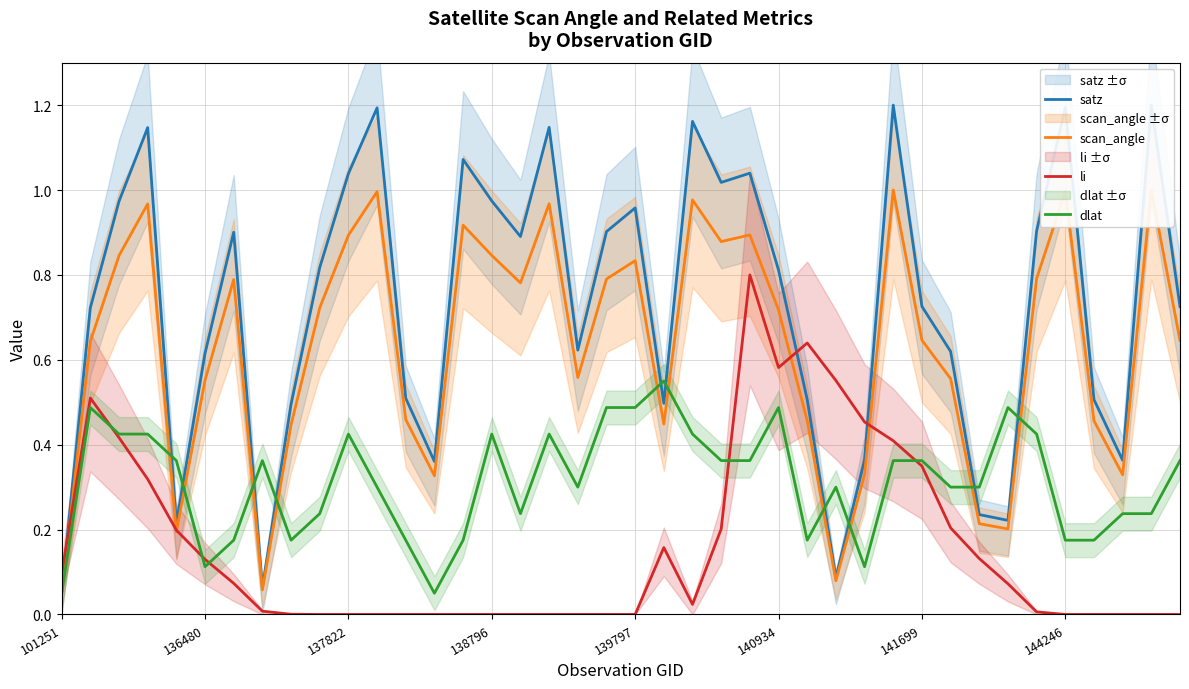

Is the value of dlat at 141699 greater than the value of li at 138796?

Yes